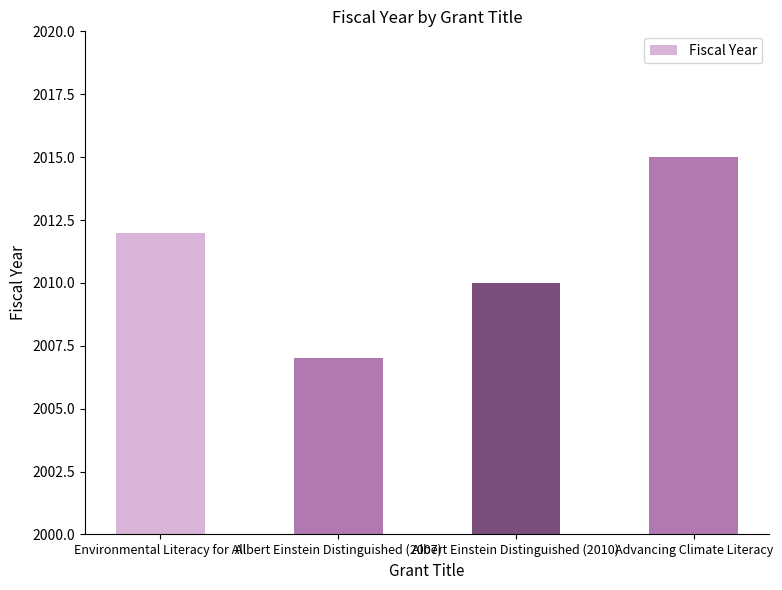

Read the value at Advancing Climate Literacy.

2015